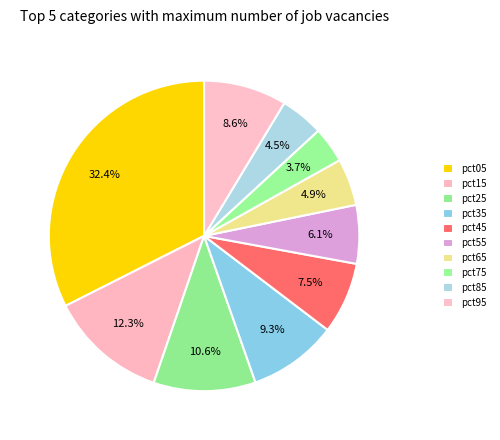

Is the sum of pct35 and pct75 greater than half?

No